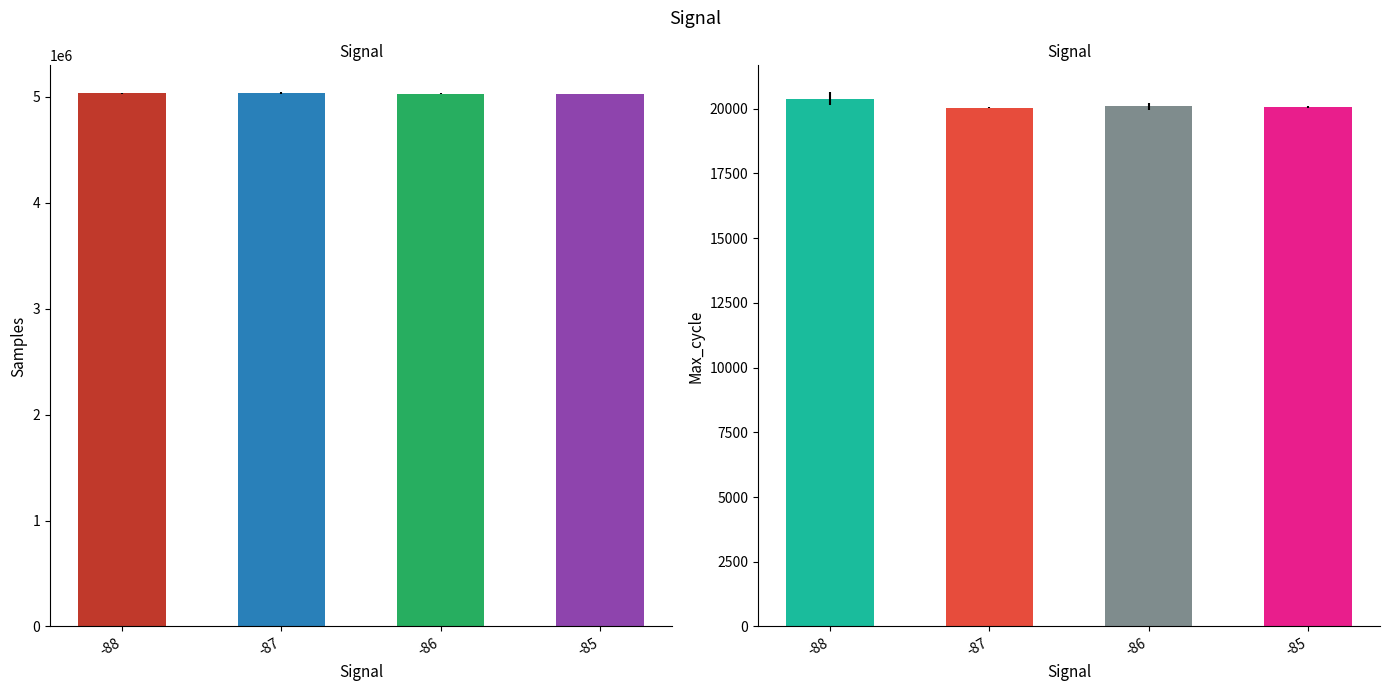

The Max_cycle series shows 20384.7 at -88. True or false?

True